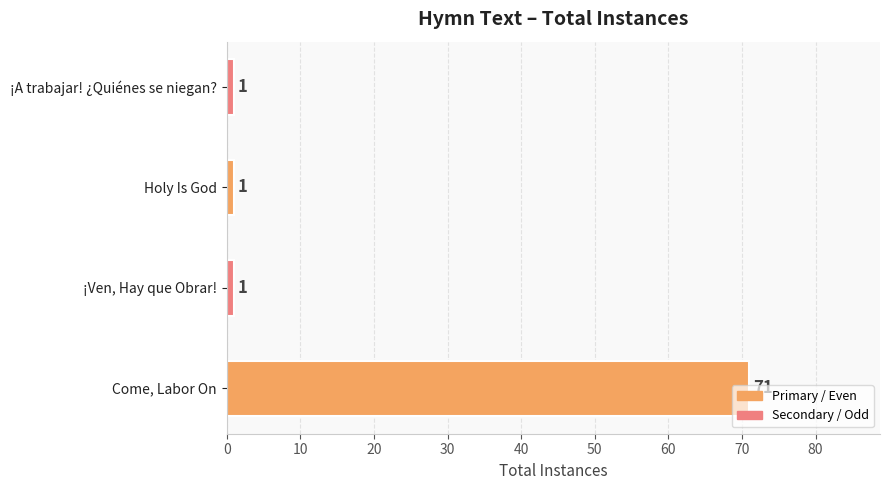

What is the difference between the maximum and minimum values?

70